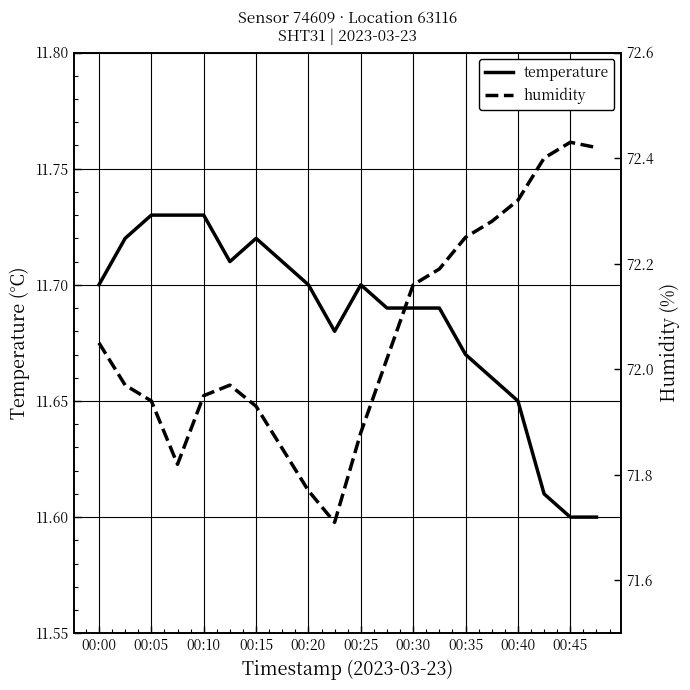

True or false: temperature and humidity cross at least once.

False